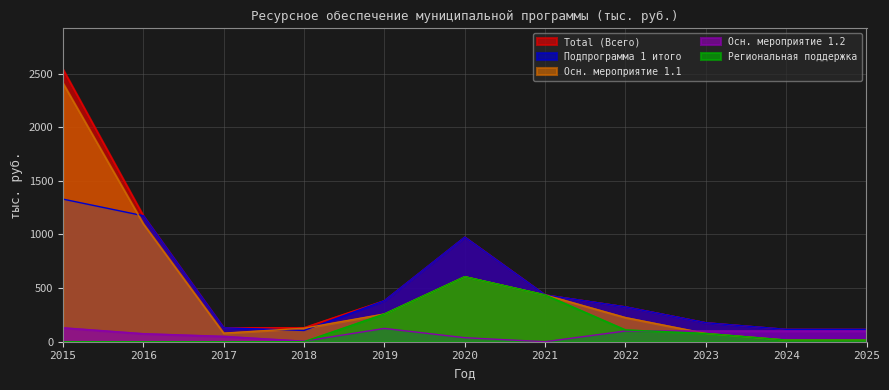

True or false: Осн. мероприятие 1.1 has a value of 354.8 at 2022.

False